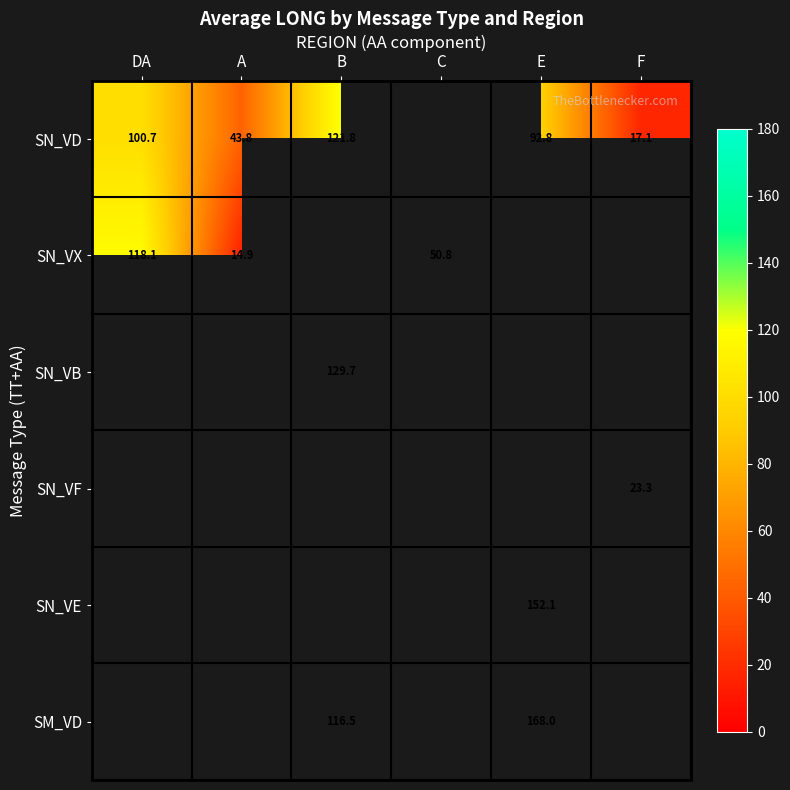

How many data points in SN_VD are less than 121?

4